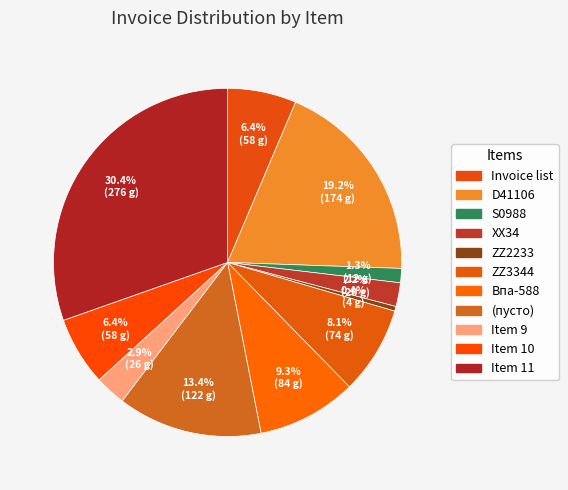

What portion of the pie excludes Впа-588?

90.7%